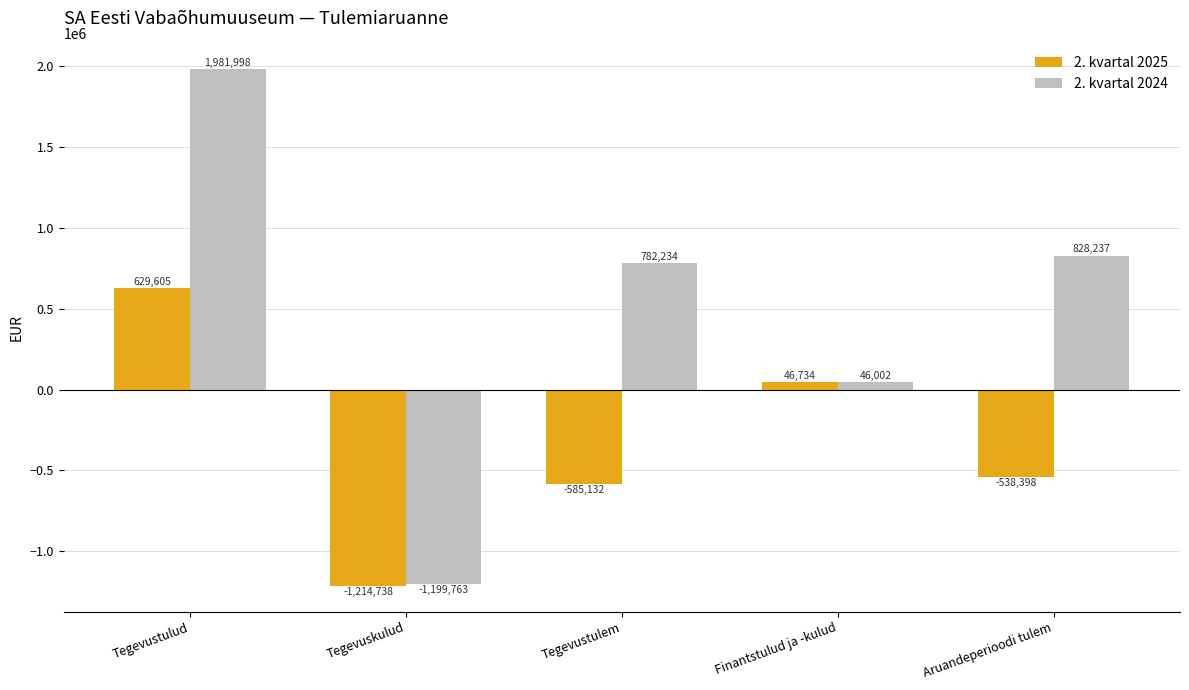

How many values in 2. kvartal 2025 are below zero?

3